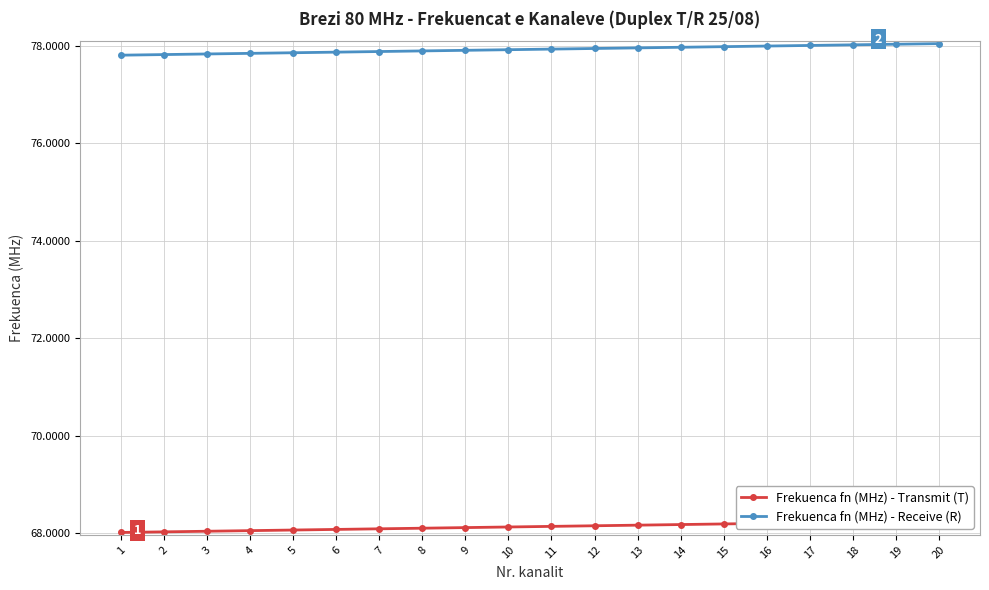

Reading right to left, what are all the values shown in this chart?

Frekuenca fn (MHz) - Transmit (T): 20=68.2	19=68.2	18=68.2	17=68.2	16=68.2	15=68.2	14=68.2	13=68.2	12=68.2	11=68.1	10=68.1	9=68.1	8=68.1	7=68.1	6=68.1	5=68.1	4=68.0	3=68.0	2=68.0	1=68.0
Frekuenca fn (MHz) - Receive (R): 20=78.0	19=78.0	18=78.0	17=78.0	16=78.0	15=78.0	14=78.0	13=78.0	12=78.0	11=77.9	10=77.9	9=77.9	8=77.9	7=77.9	6=77.9	5=77.9	4=77.8	3=77.8	2=77.8	1=77.8